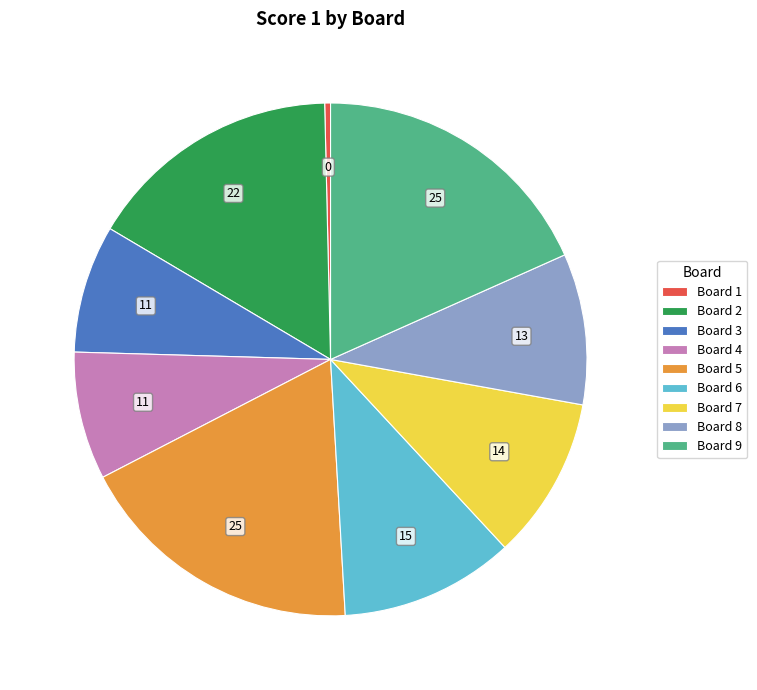

Is Board 8 the majority of the pie?

No